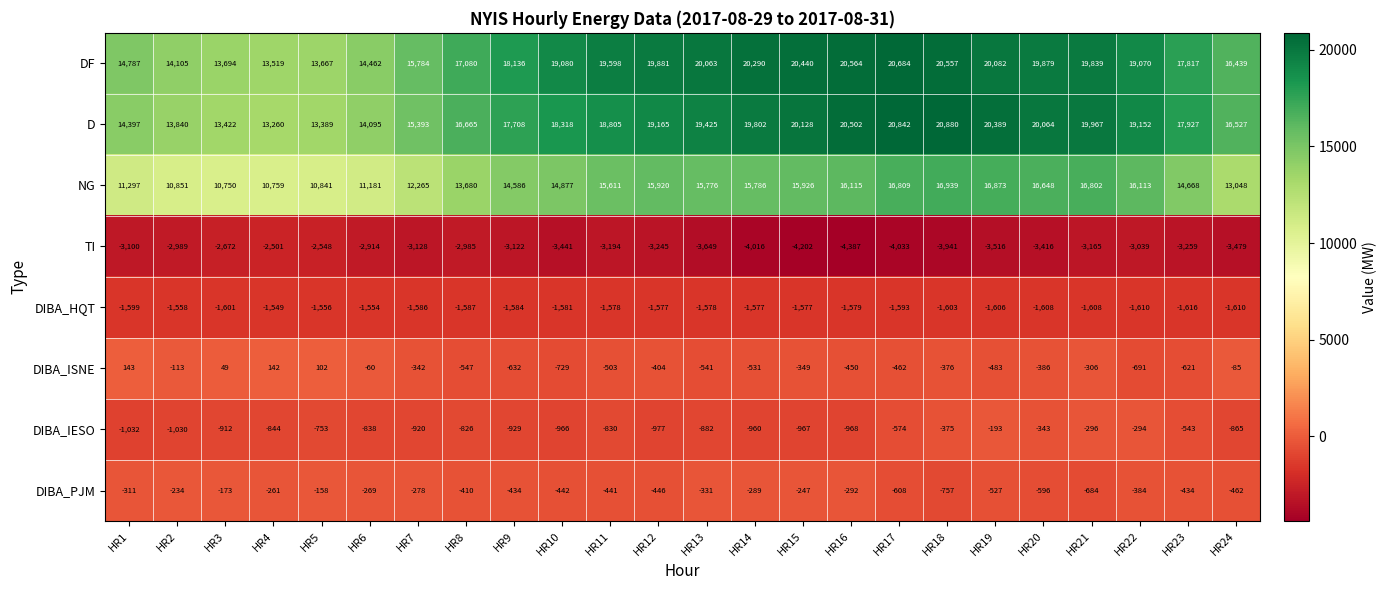

What is the sum of the TI values at HR11 and HR13?

-6843